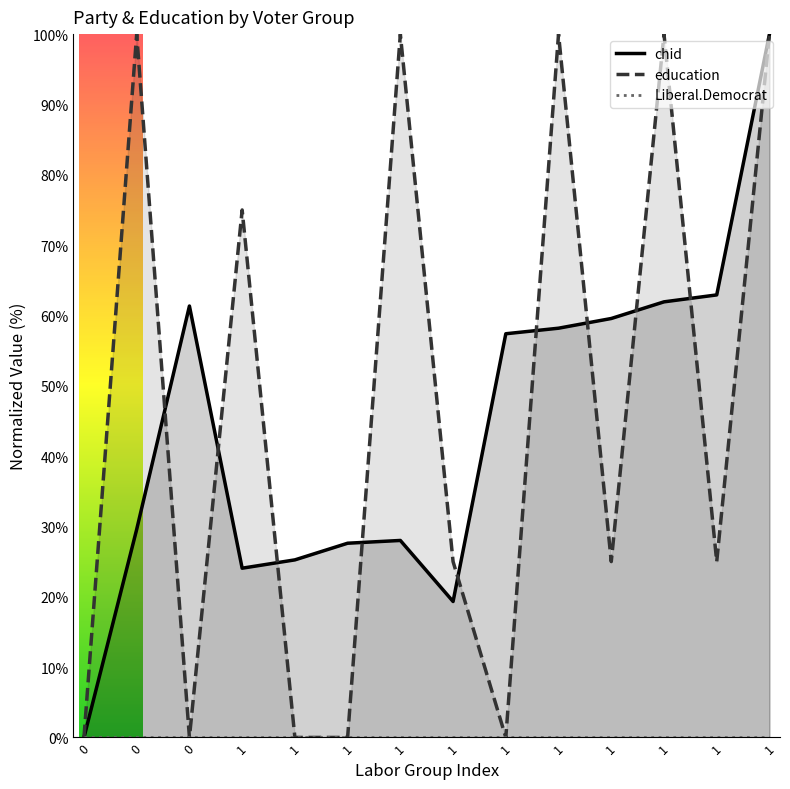

Rank the series by their maximum value, from lowest to highest.

Liberal.Democrat, chid, education